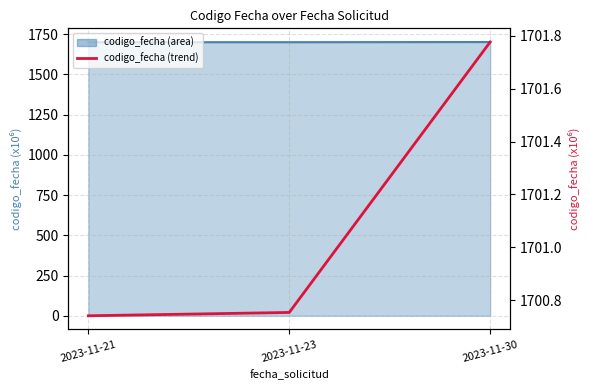

Count the number of categories in the chart.

3